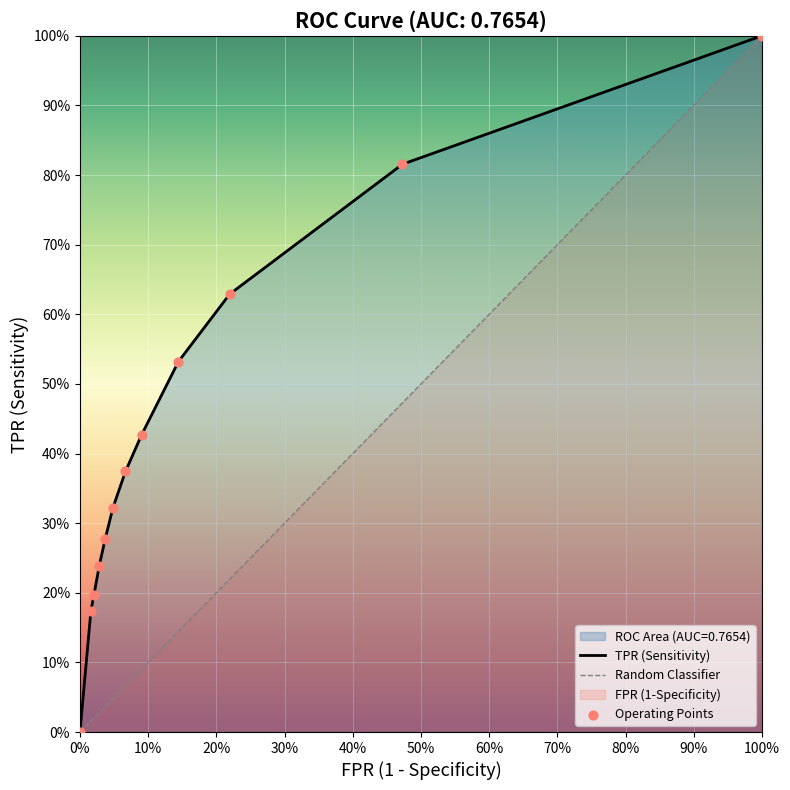

Is the value of TPR (Sensitivity) at 0.07 greater than the value of FPR (1-Specificity) at 0.08?

Yes